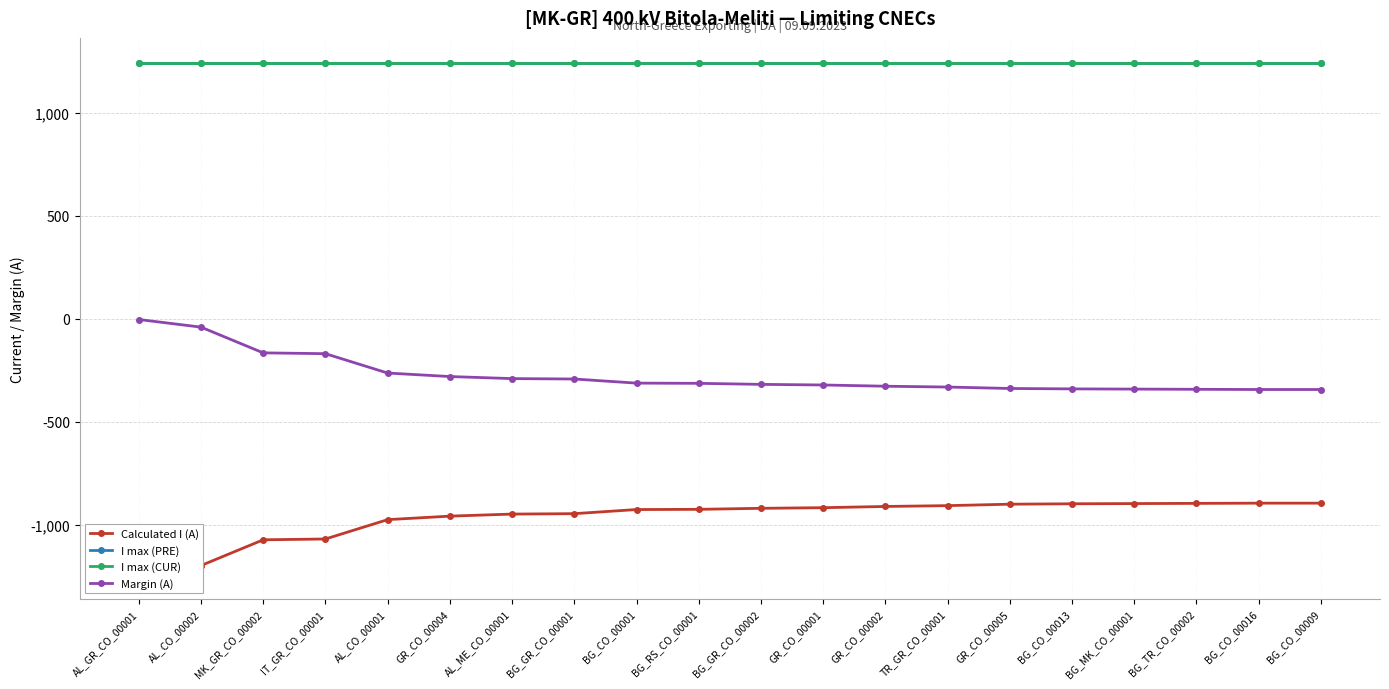

Rank the series at BG_CO_00009 from highest to lowest value.

I max (PRE), I max (CUR), Margin (A), Calculated I (A)